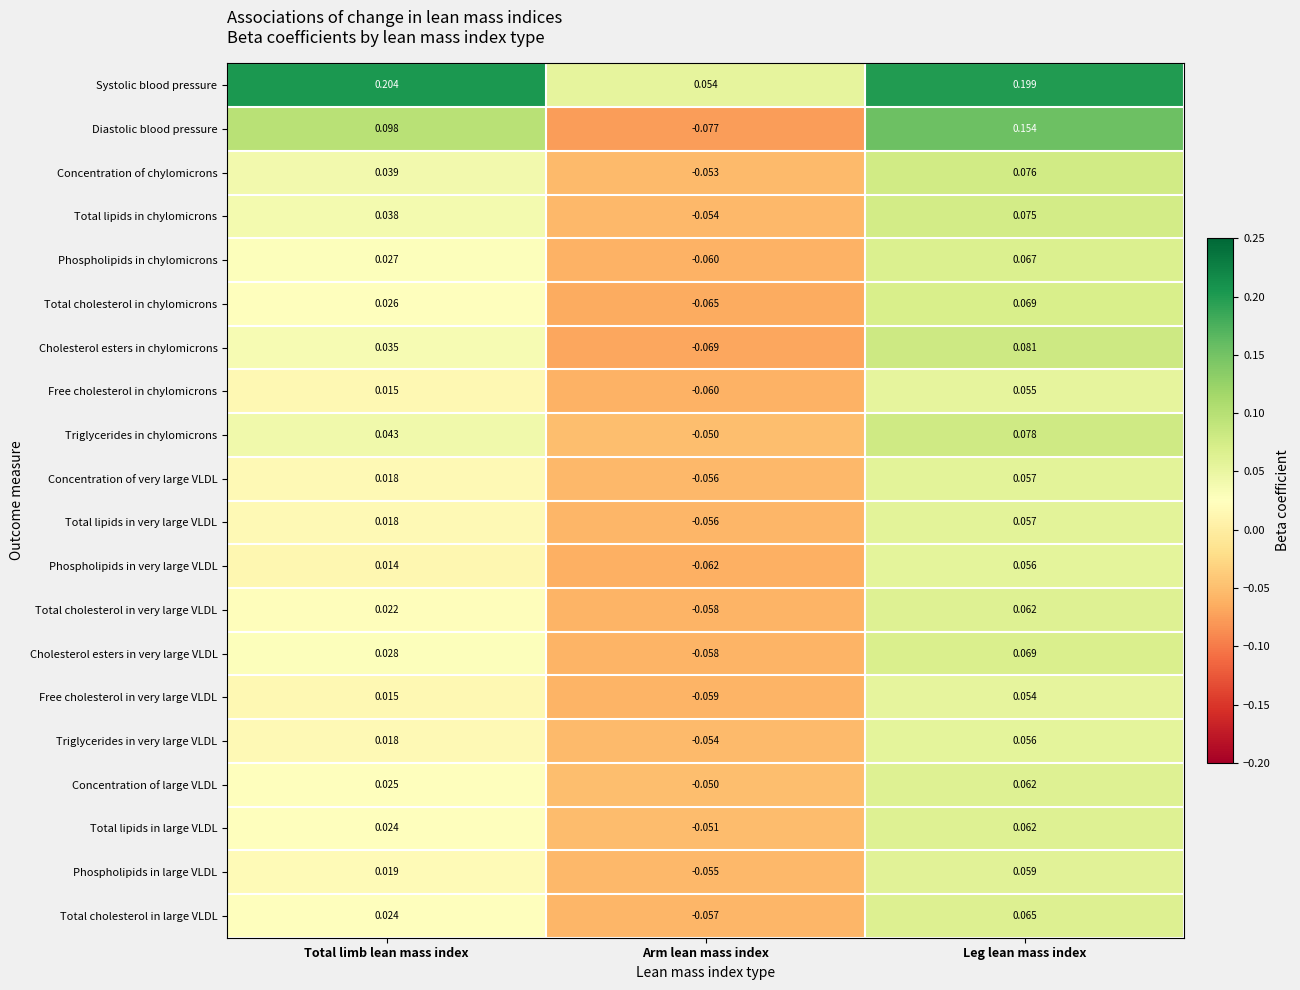

Is the value of Cholesterol esters in chylomicrons at Total limb lean mass index greater than the value of Concentration of large VLDL at Leg lean mass index?

No